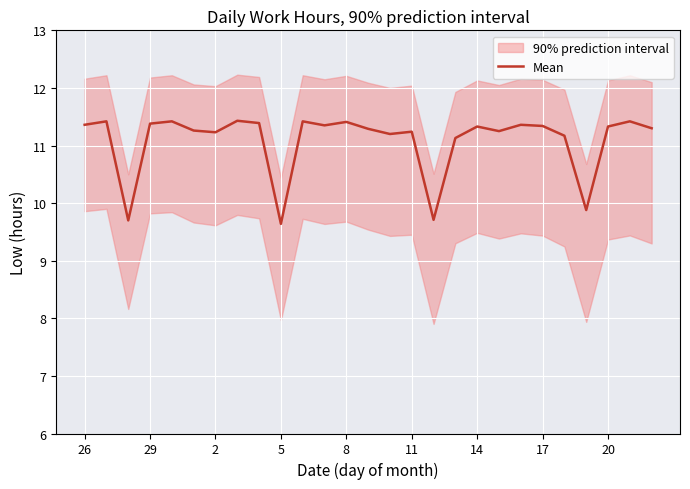

What is the greatest value displayed?

11.4